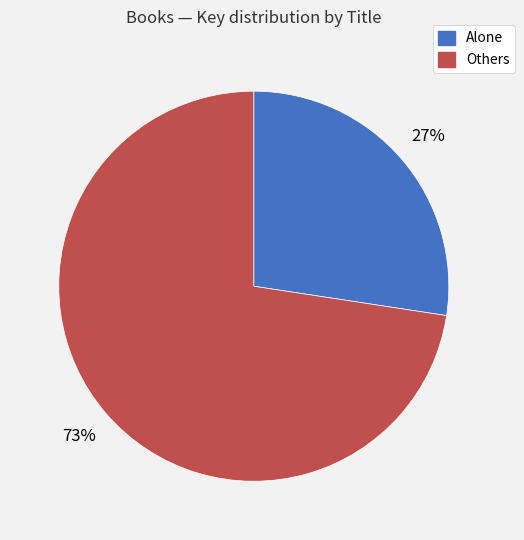

Does any single category account for the majority?

Yes